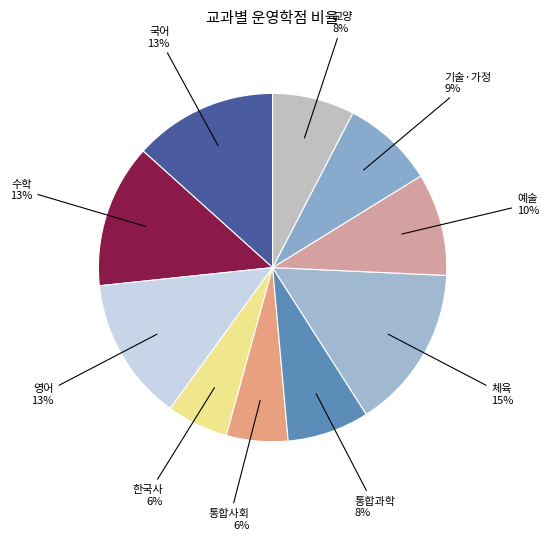

Is the sum of 교양 and 예술 greater than half?

No